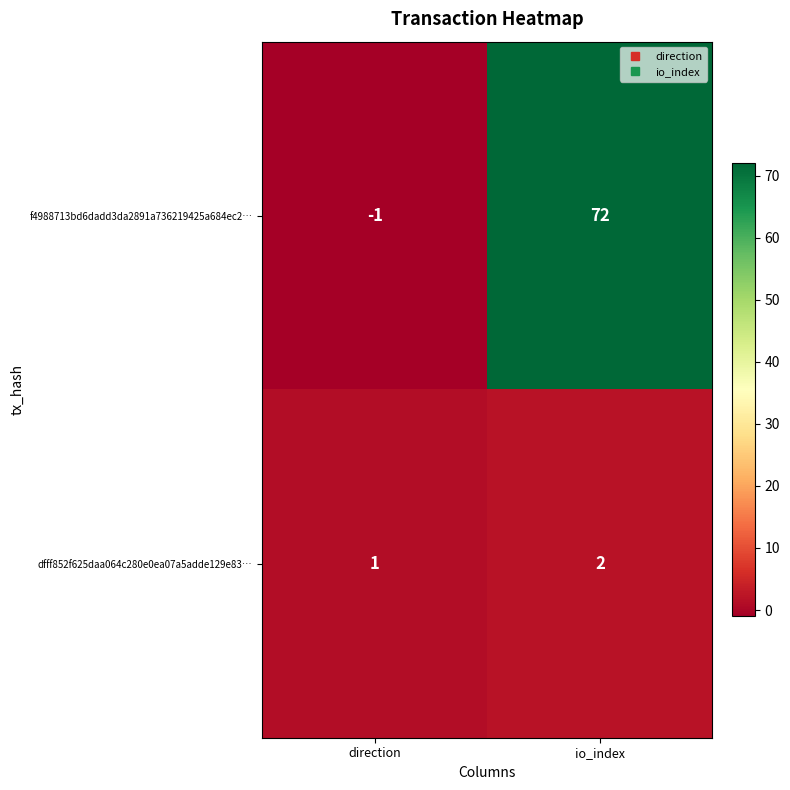

Count the number of categories in the chart.

2